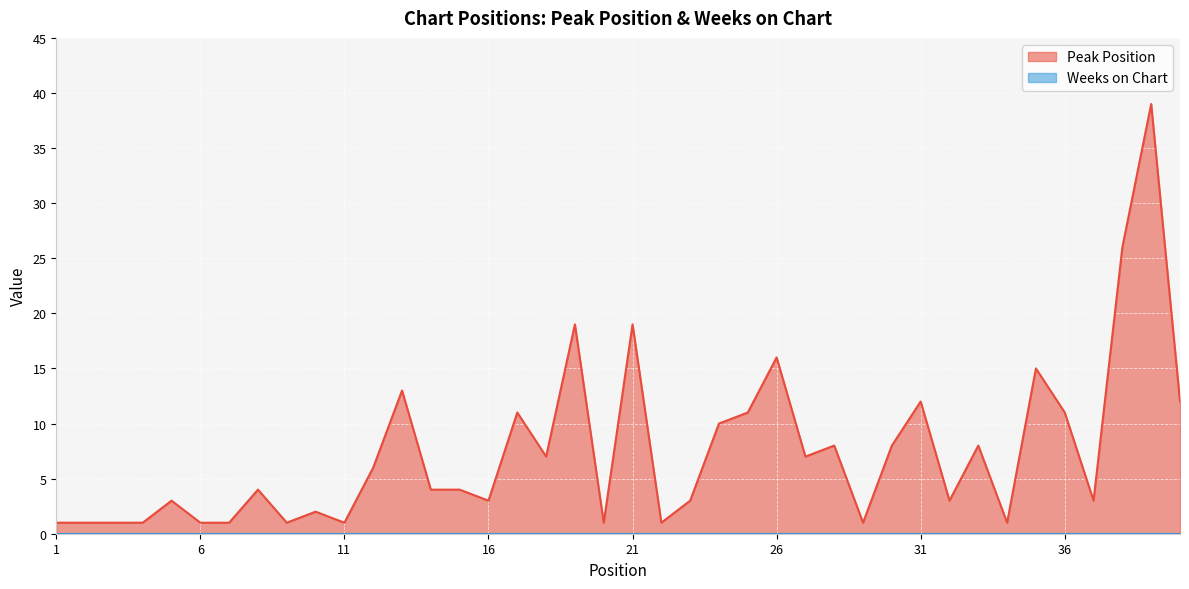

Reading left to right, transcribe all the data shown in this chart.

1	1	1	1	3	1	1	4	1	2	1	6	13	4	4	3	11	7	19	1	19	1	3	10	11	16	7	8	1	8	12	3	8	1	15	11	3	26	39	12